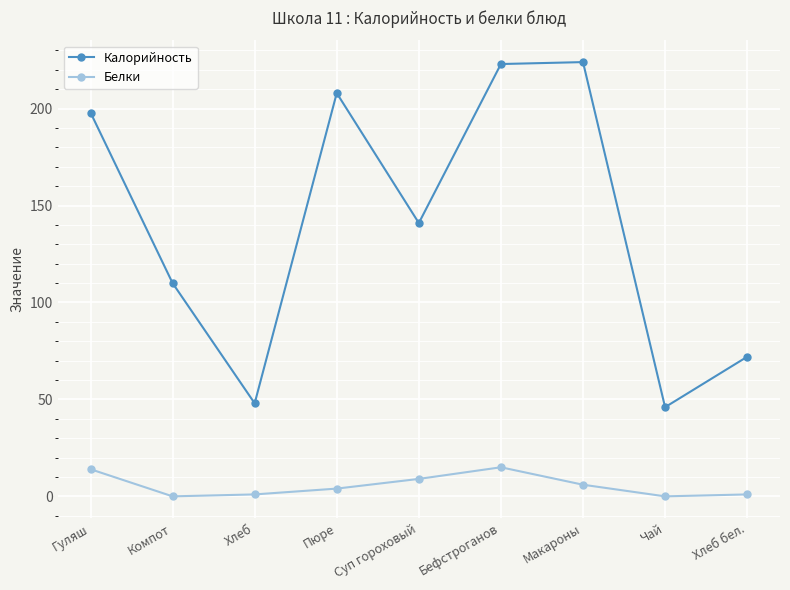

What is the label of the 6th point from the right?

Пюре